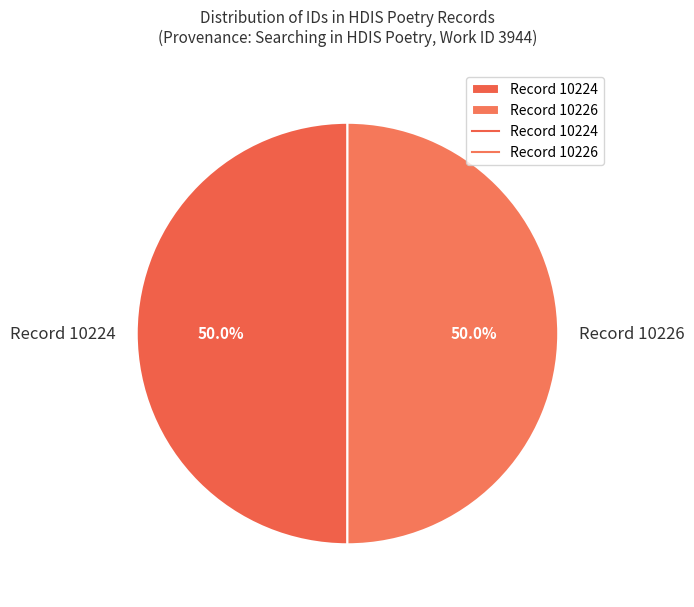

Approximately how many times larger is the value at Record 10224 compared to Record 10226?

1.0